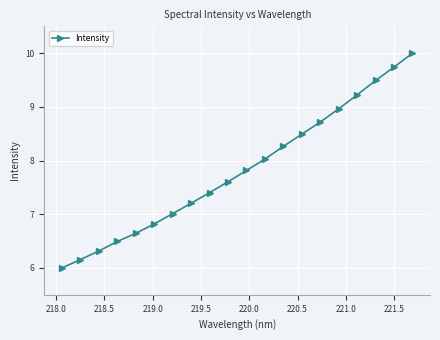

What is the value of the 11th point from the left?

7.8